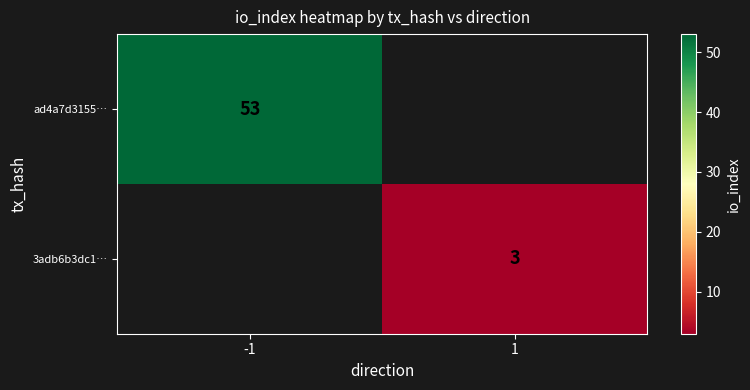

True or false: ad4a7d3155… has a value of 53 at -1.

True